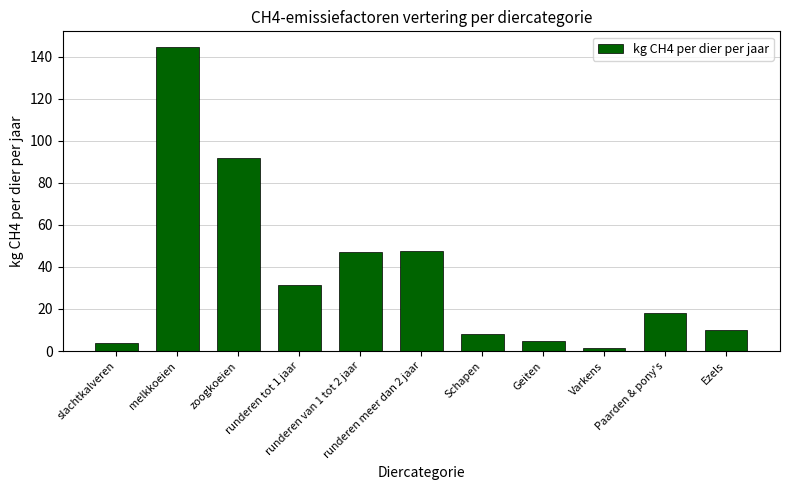

True or false: the data shows 76.5 at melkkoeien.

False